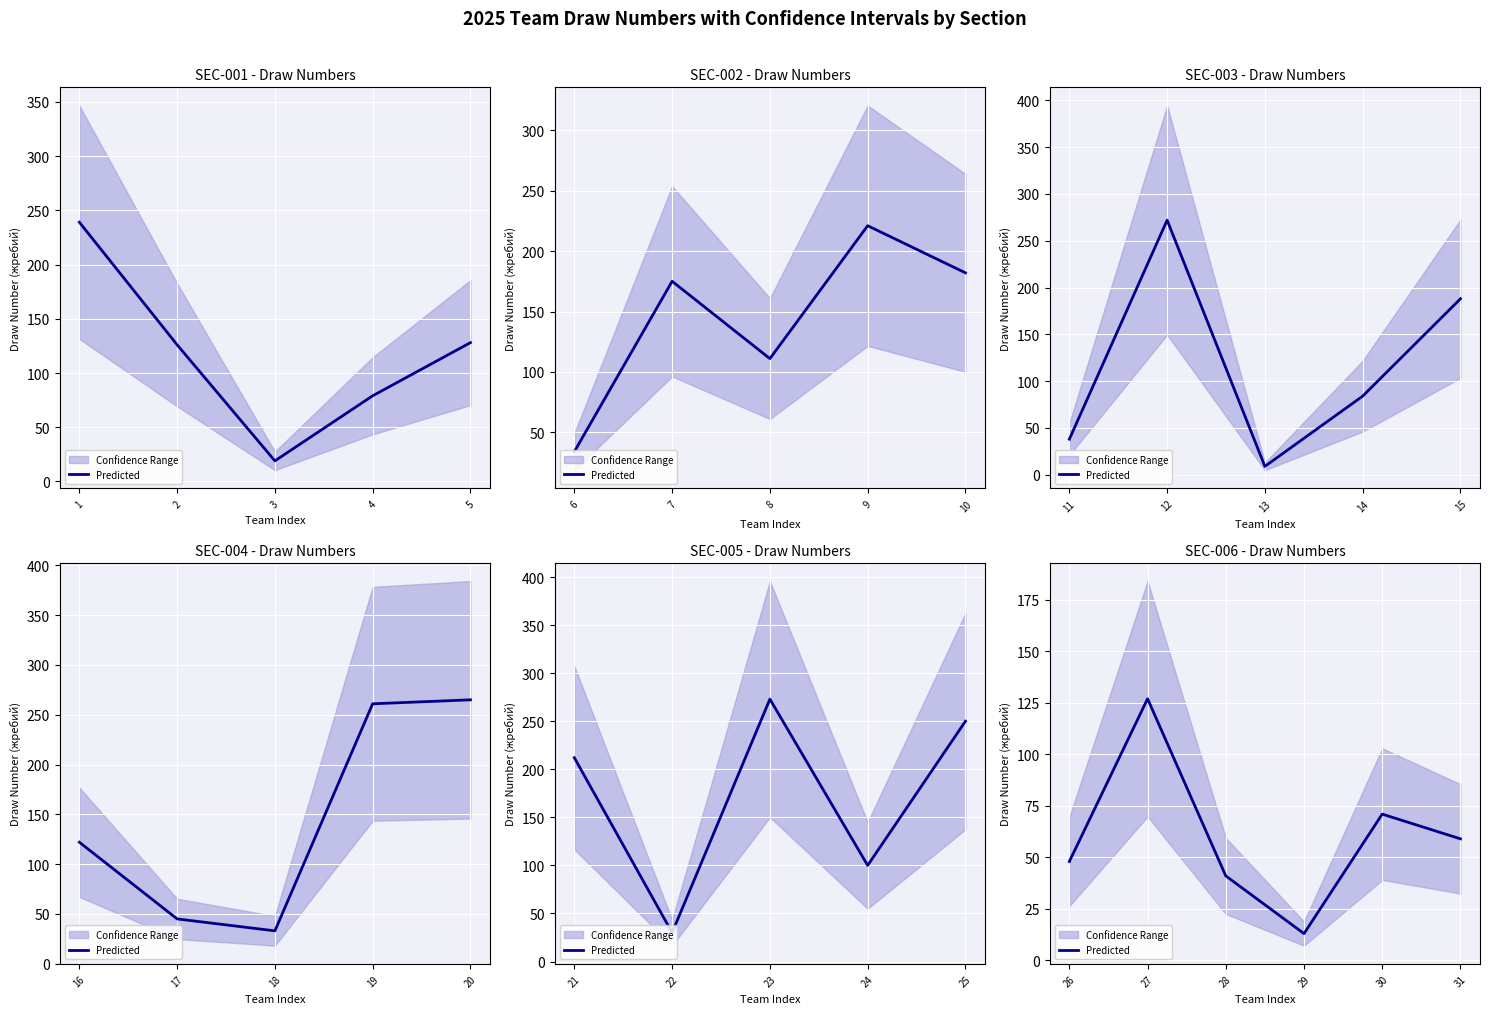

Where is the data nearest to the value 70?

30